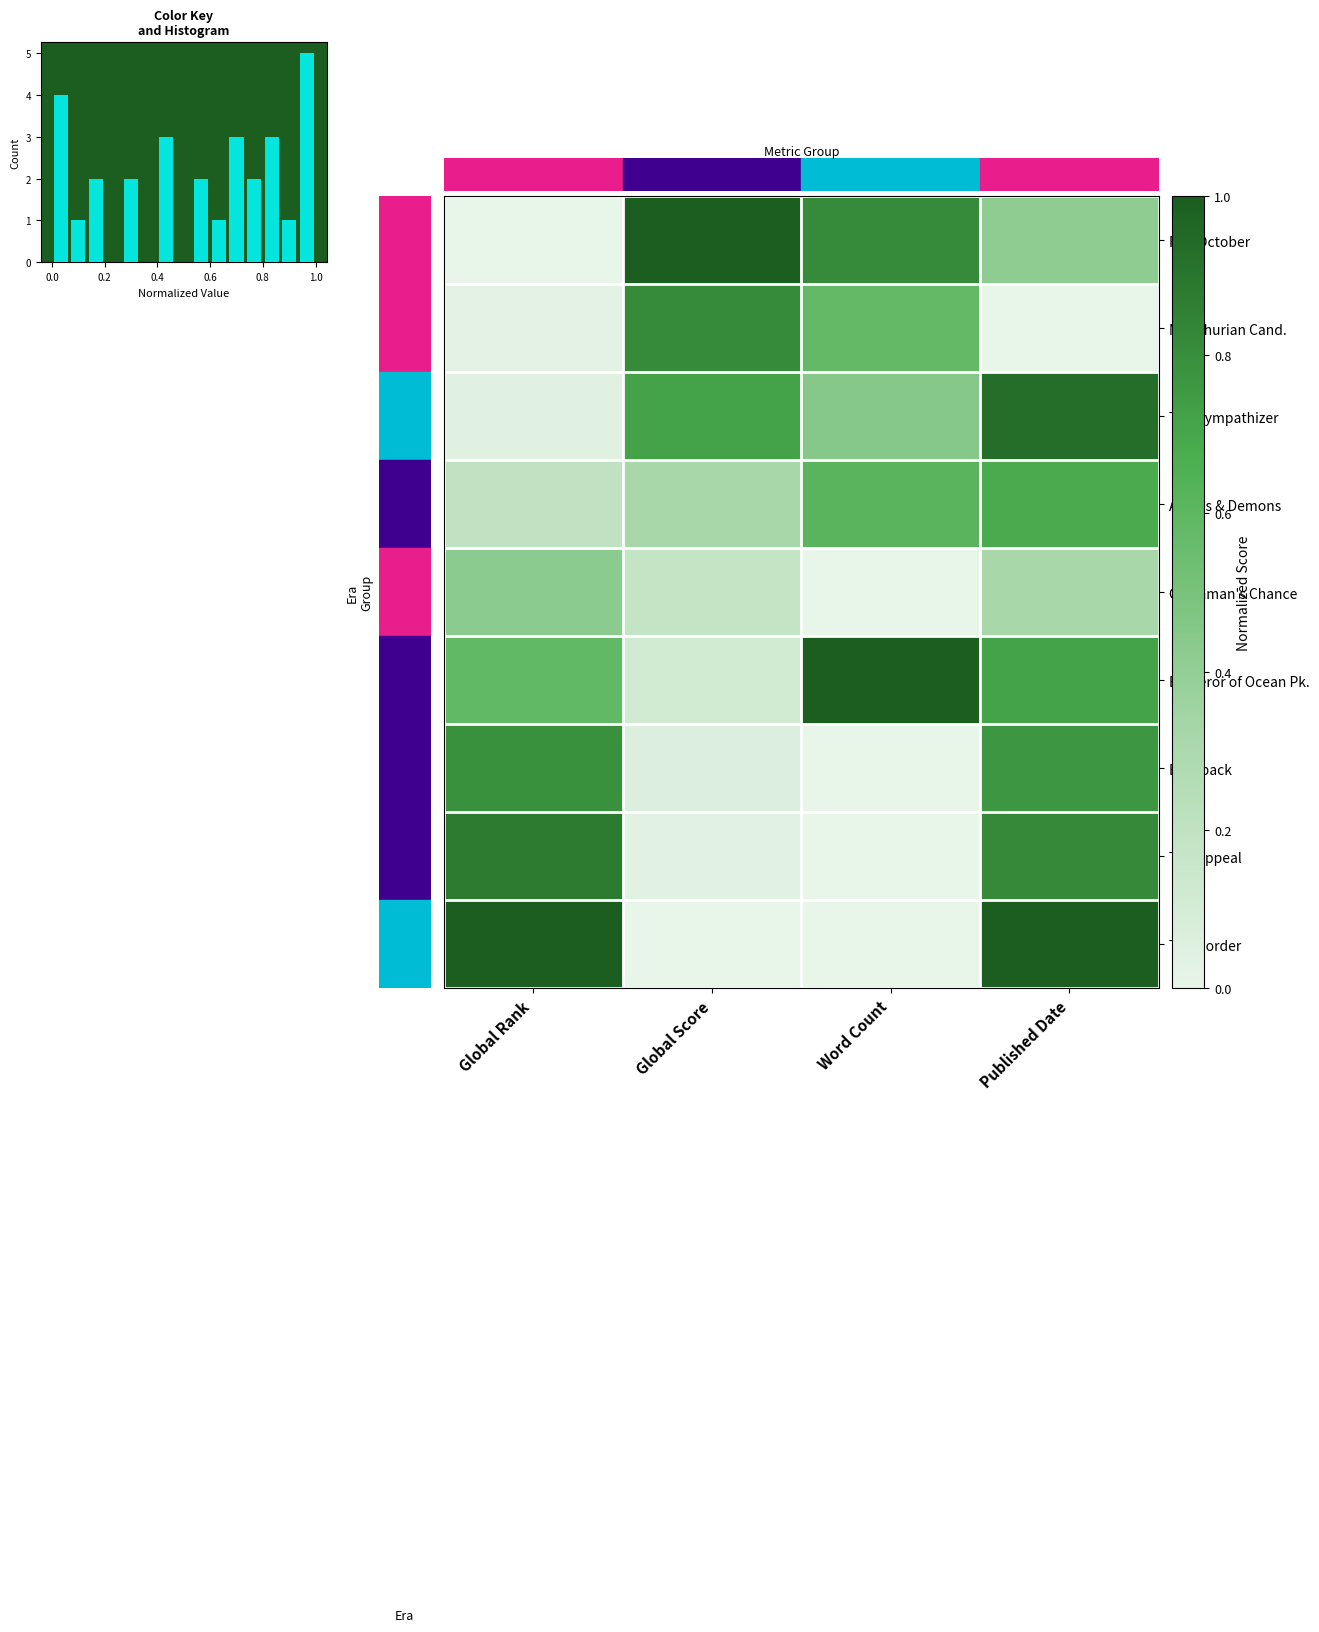

Is the value of Angels & Demons at Word Count greater than the value of The Appeal at Global Rank?

No